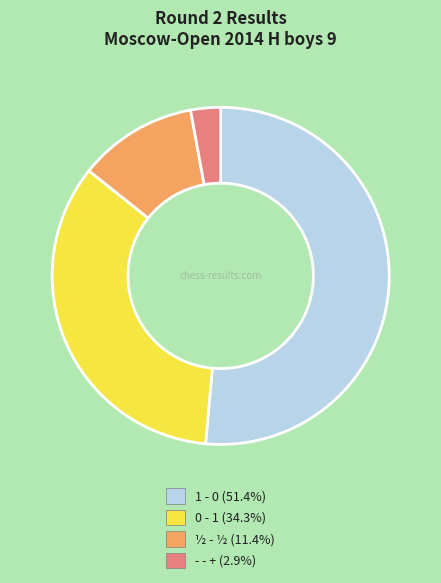

Is it true that - - + is 3% of the pie?

True